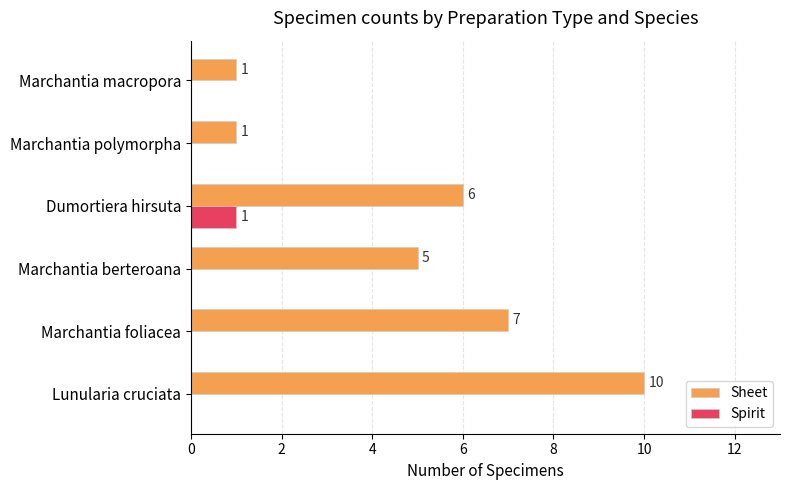

At which category is the sum across all series the highest?

Lunularia cruciata